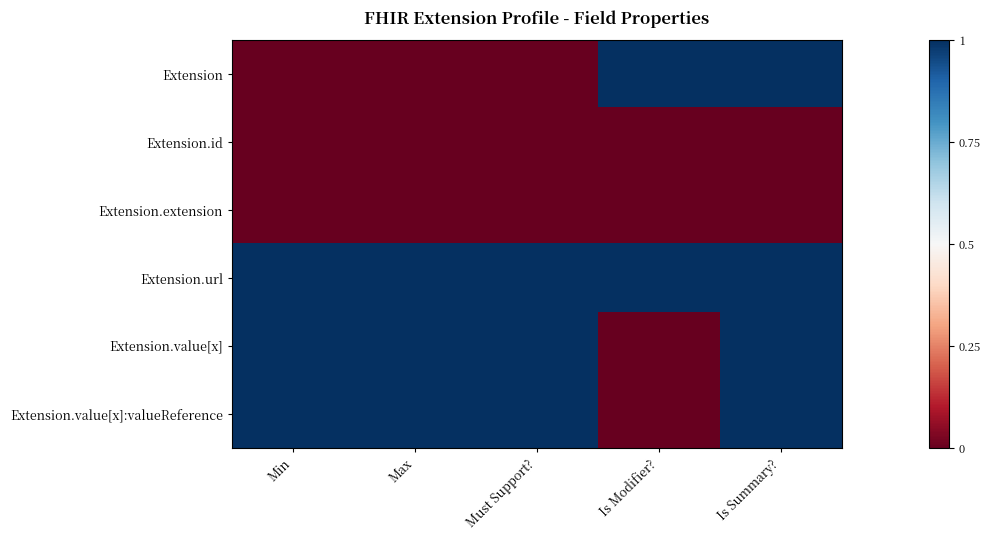

Rank the series at Is Summary? from highest to lowest value.

Extension, Extension.url, Extension.value[x], Extension.value[x]:valueReference, Extension.id, Extension.extension